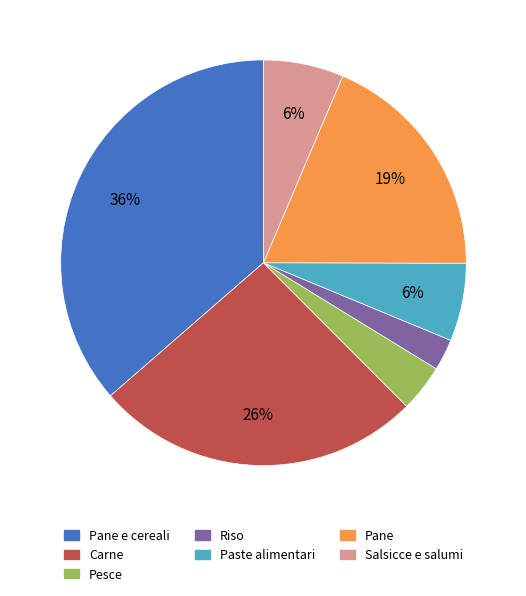

Is there any slice that represents more than half of the pie?

No